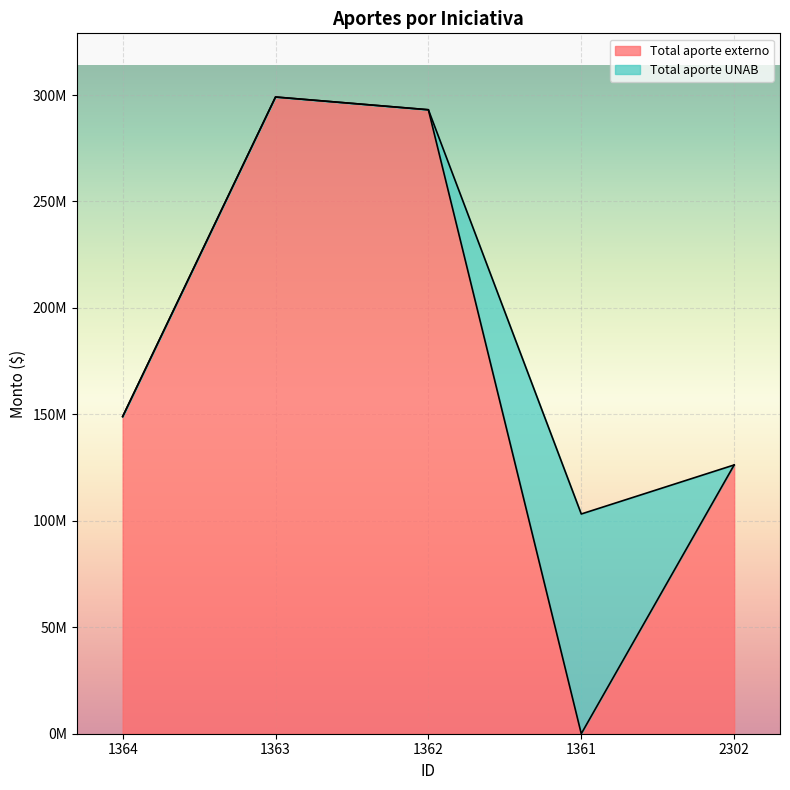

How many categories are shown in the chart?

5